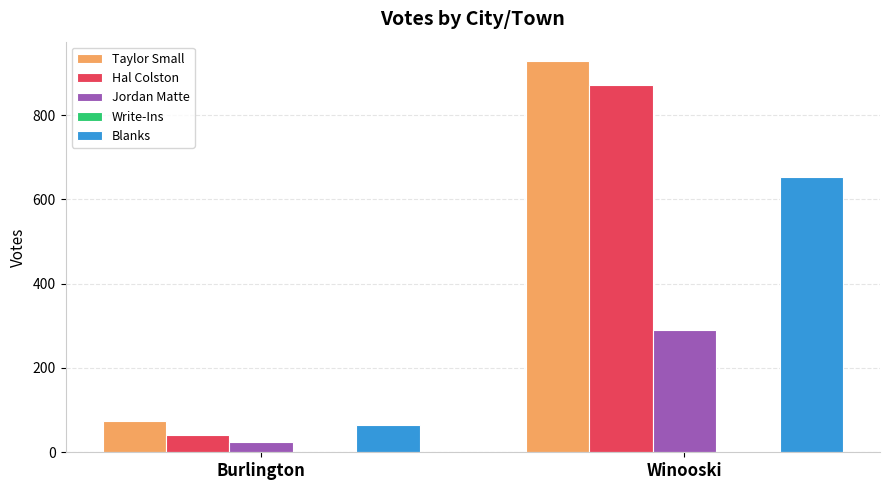

How many groups of bars are there?

2